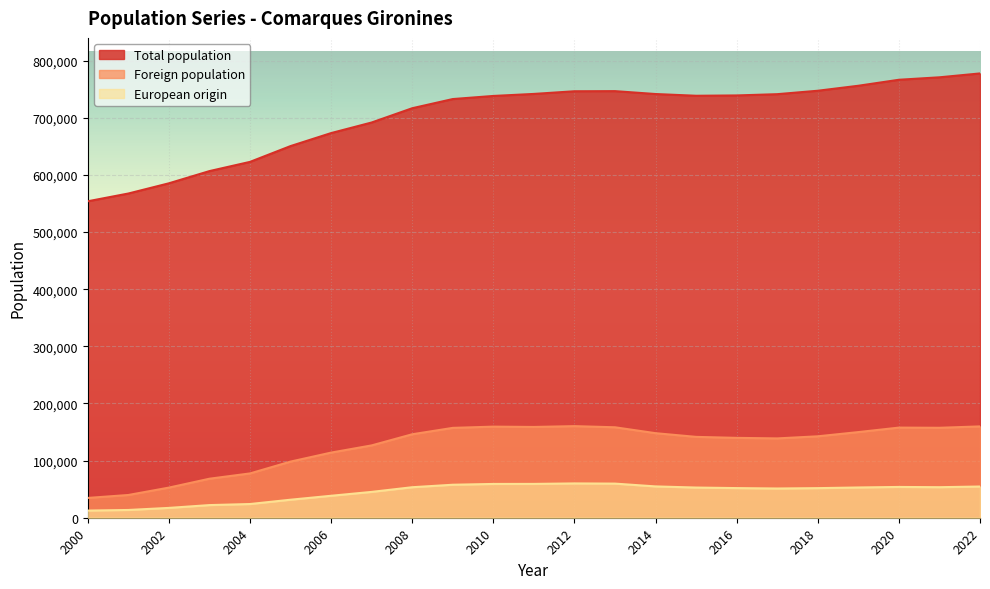

What is the difference between the second highest and minimum values in the Foreign population series?

125213